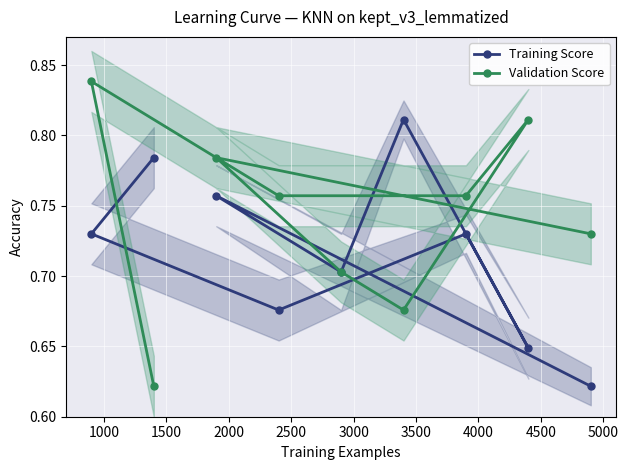

How many Training Score values are between 0 and 1?

9